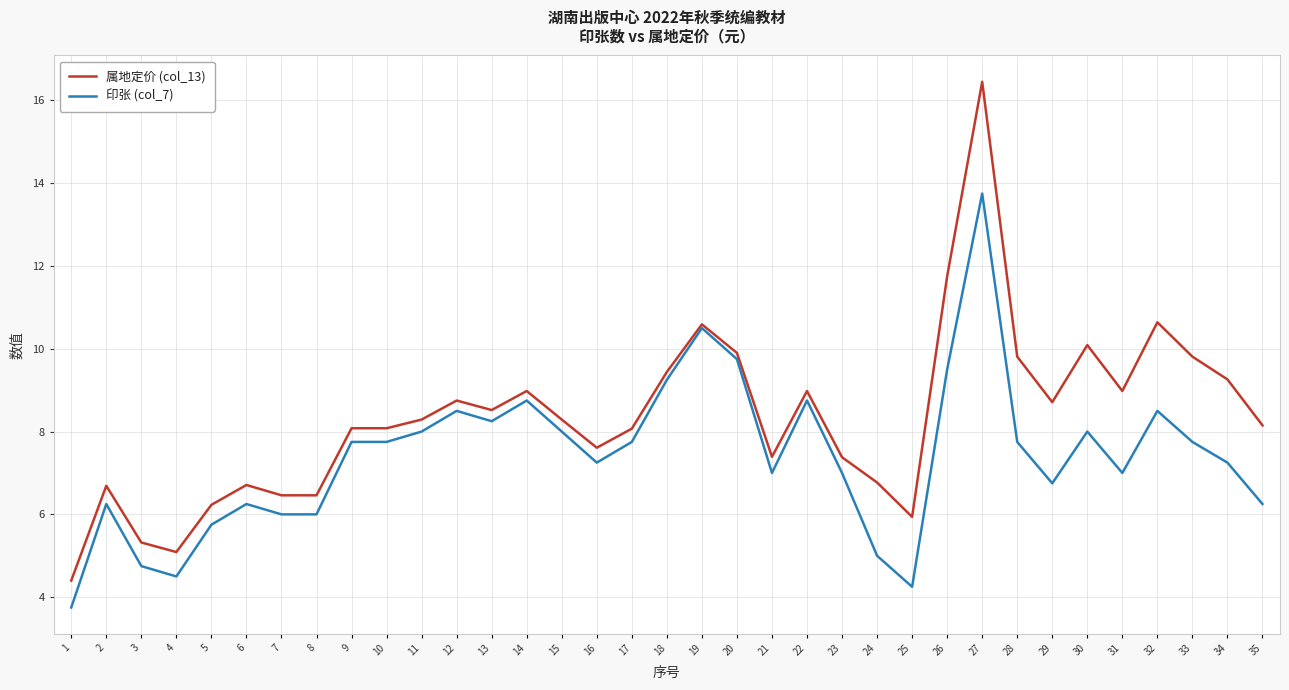

What is the spread (max minus min) of values at 30?

2.1